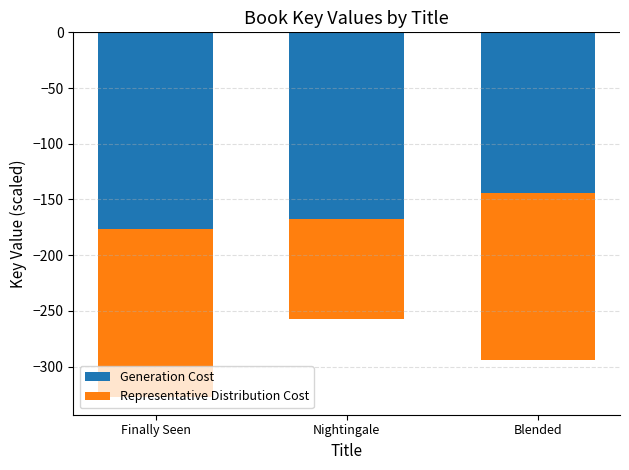

What is the approximate value of Generation Cost at Blended?

-143.9